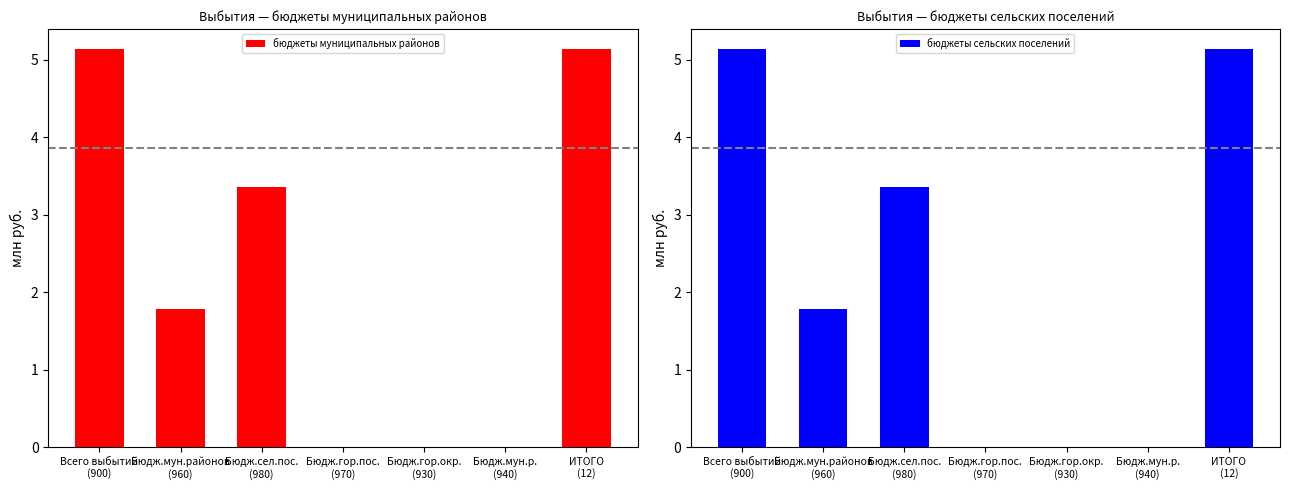

At which label is бюджеты сельских поселений closest to 2?

Бюдж.мун.районов
(960)